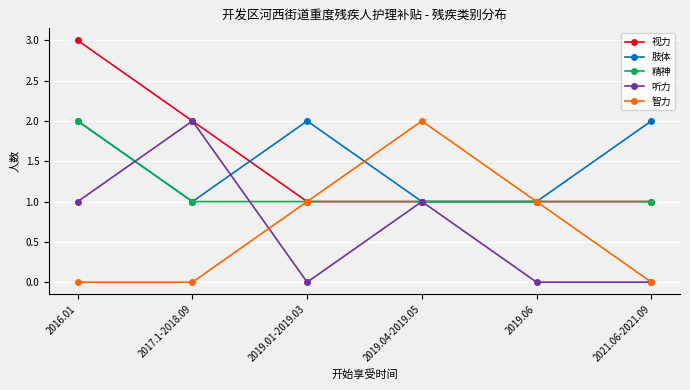

What is the difference between the maximum and minimum values in the 听力 series?

2